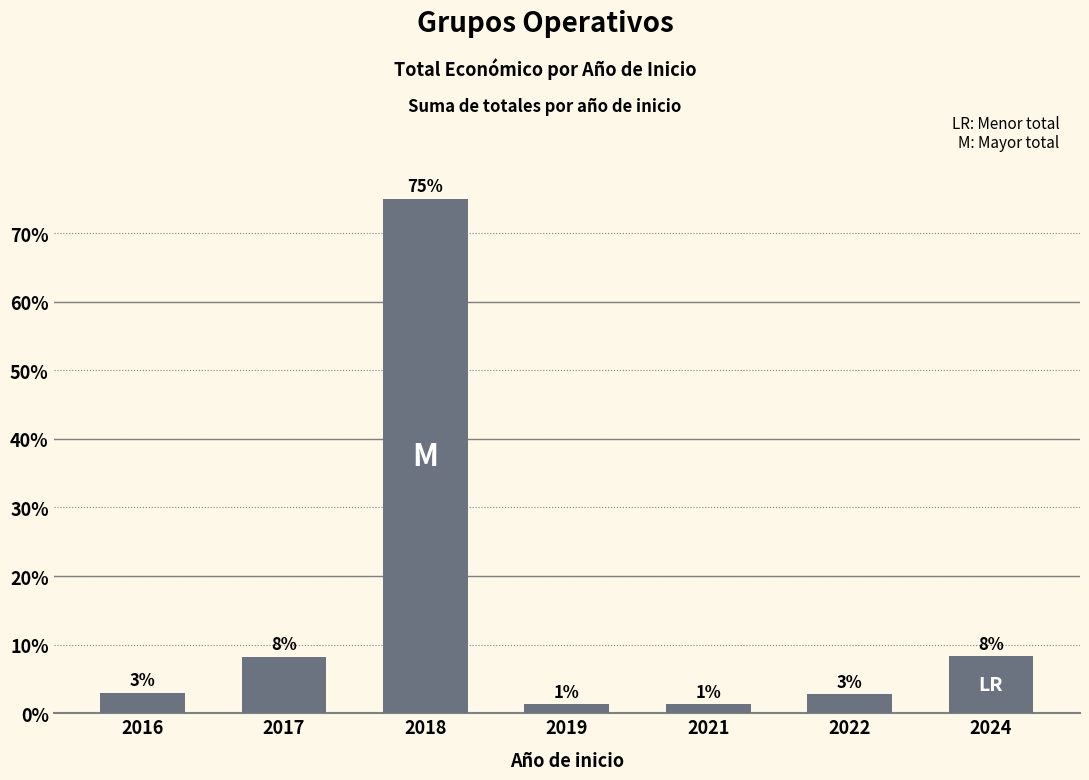

The chart shows a value of 2.8 at 2022. True or false?

True